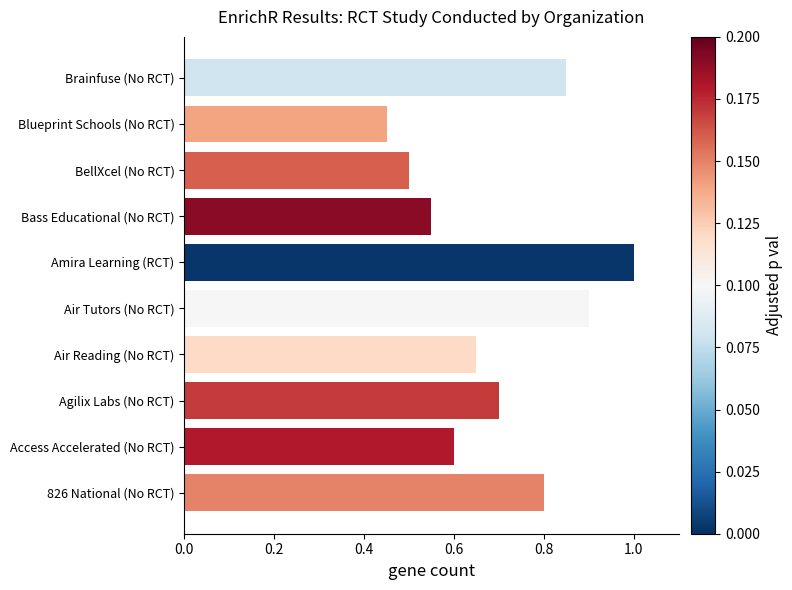

What is the sum of the values at BellXcel (No RCT) and Access Accelerated (No RCT)?

1.1